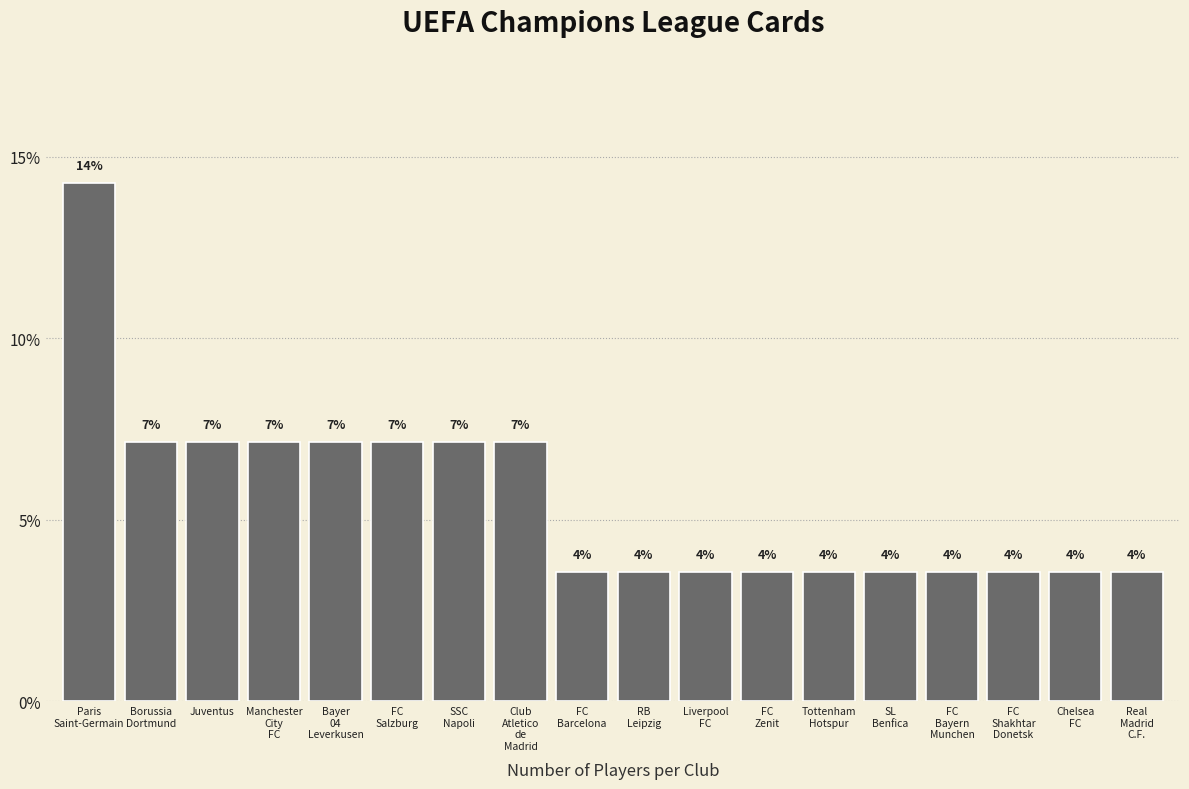

What is the minimum value shown in the chart?

3.6